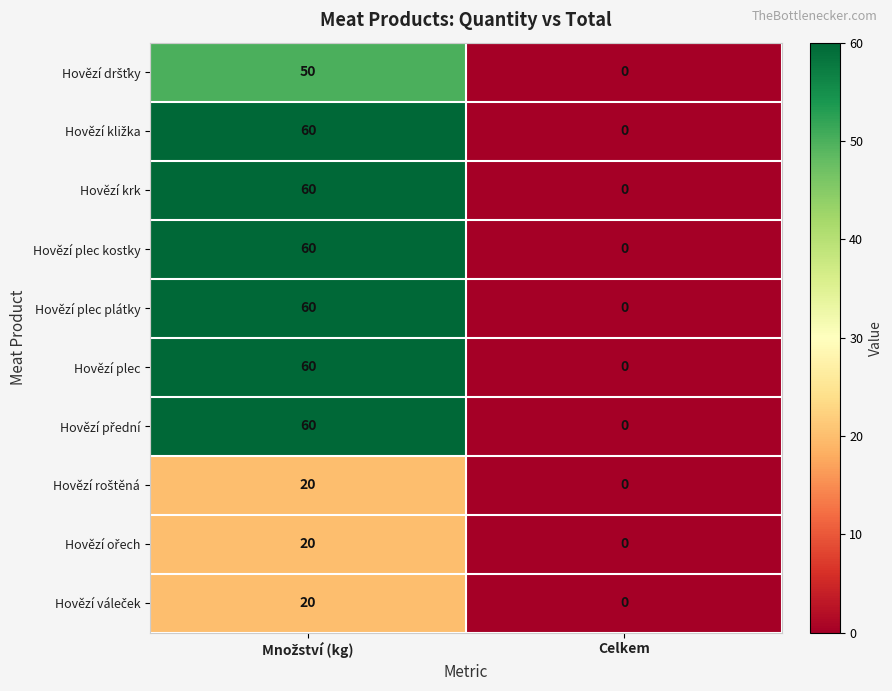

Is it true that Hovězí plec plátky equals -37 at Celkem?

False